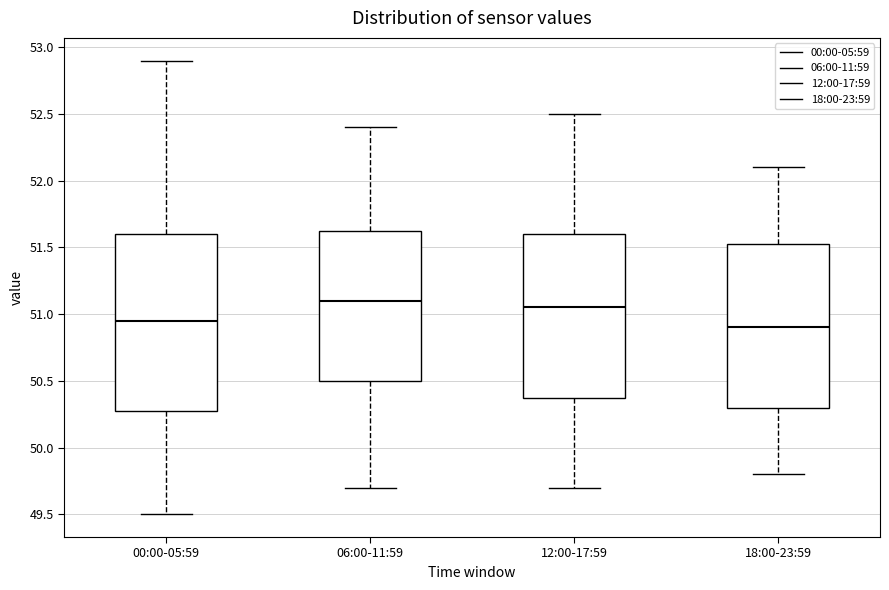

Reading left to right, read every box against the y-axis: the position of its median line, the range the box covers, and the ends of its whiskers. The values are not printed on the chart, so give them approximately, as read against the axis.

00:00-05:59: median 50.95, box 50.30 to 51.60, whiskers 49.50 to 52.90
06:00-11:59: median 51.10, box 50.50 to 51.65, whiskers 49.70 to 52.40
12:00-17:59: median 51.05, box 50.40 to 51.60, whiskers 49.70 to 52.50
18:00-23:59: median 50.90, box 50.30 to 51.55, whiskers 49.80 to 52.10